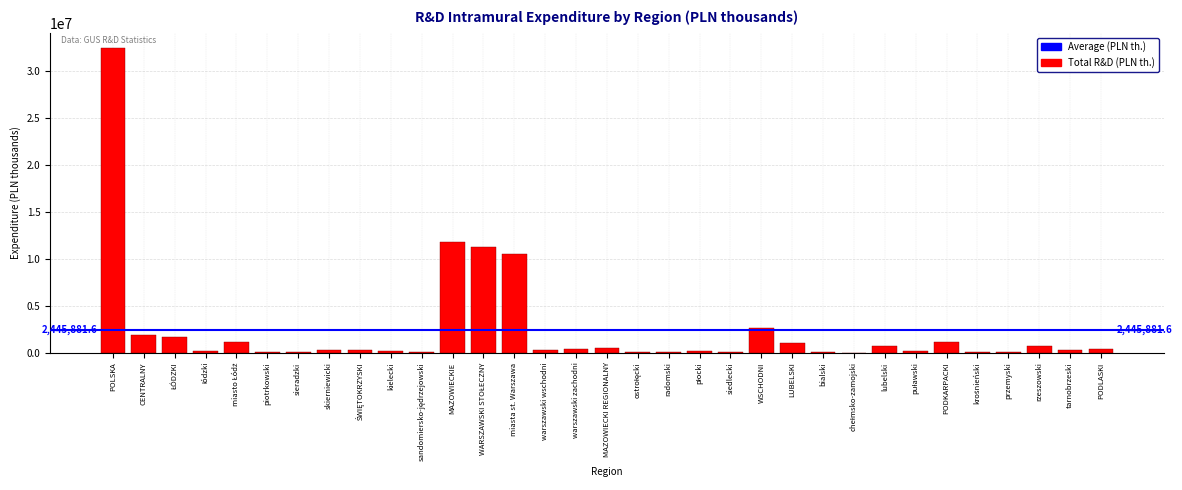

Read the value at PODKARPACKI.

1154903.0